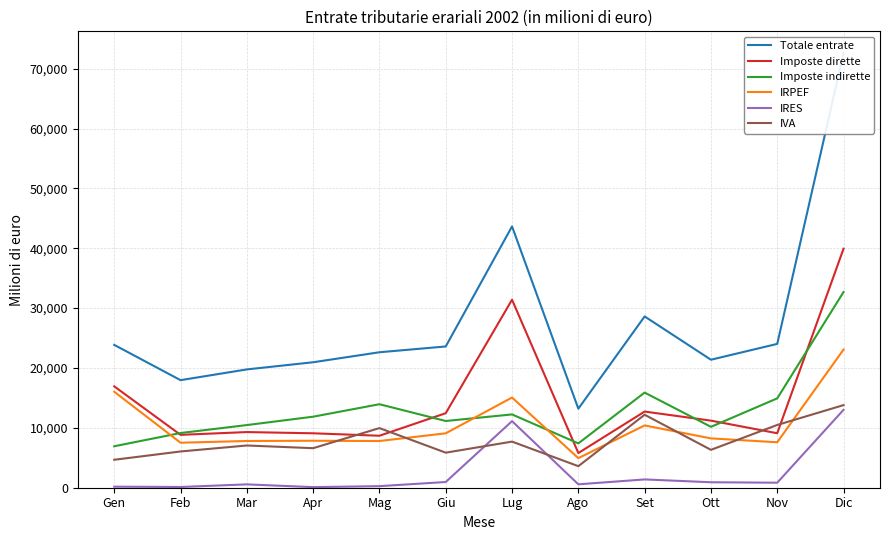

What are all the series names shown in the legend?

Totale entrate, Imposte dirette, Imposte indirette, IRPEF, IRES, IVA